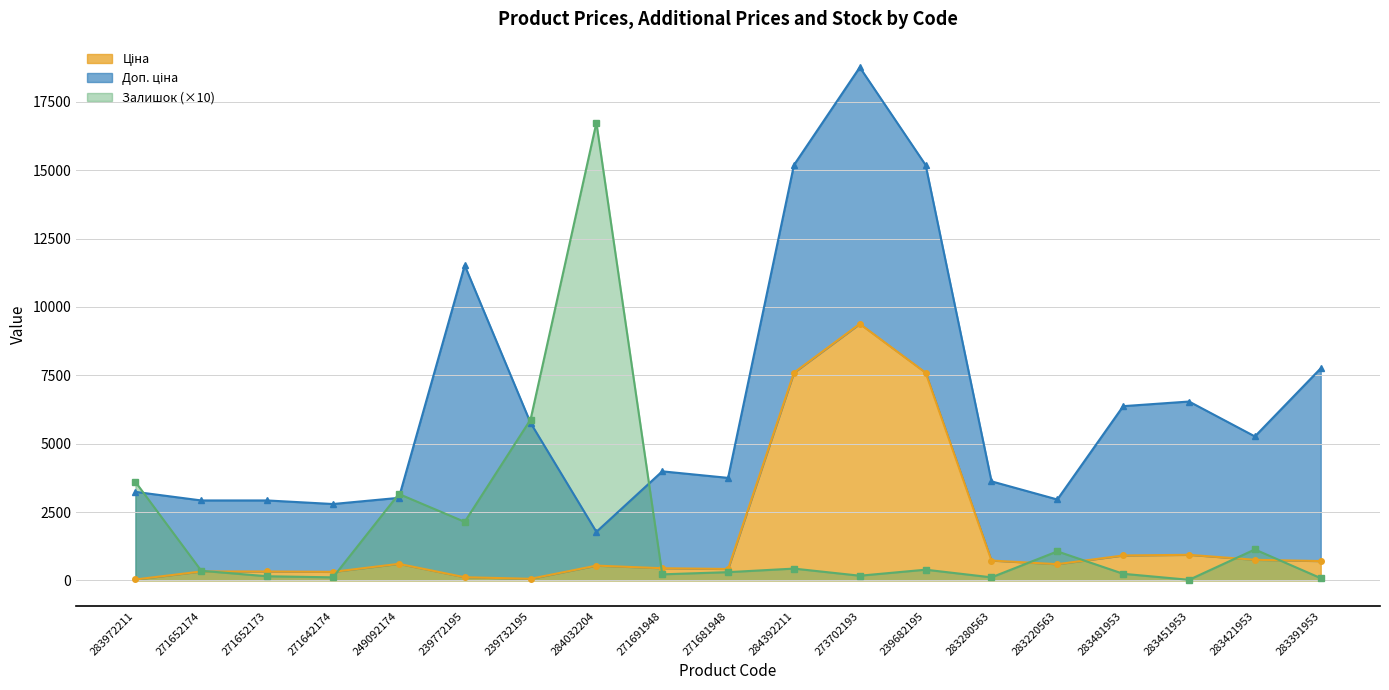

Does the chart display data point markers on the line(s)?

Yes